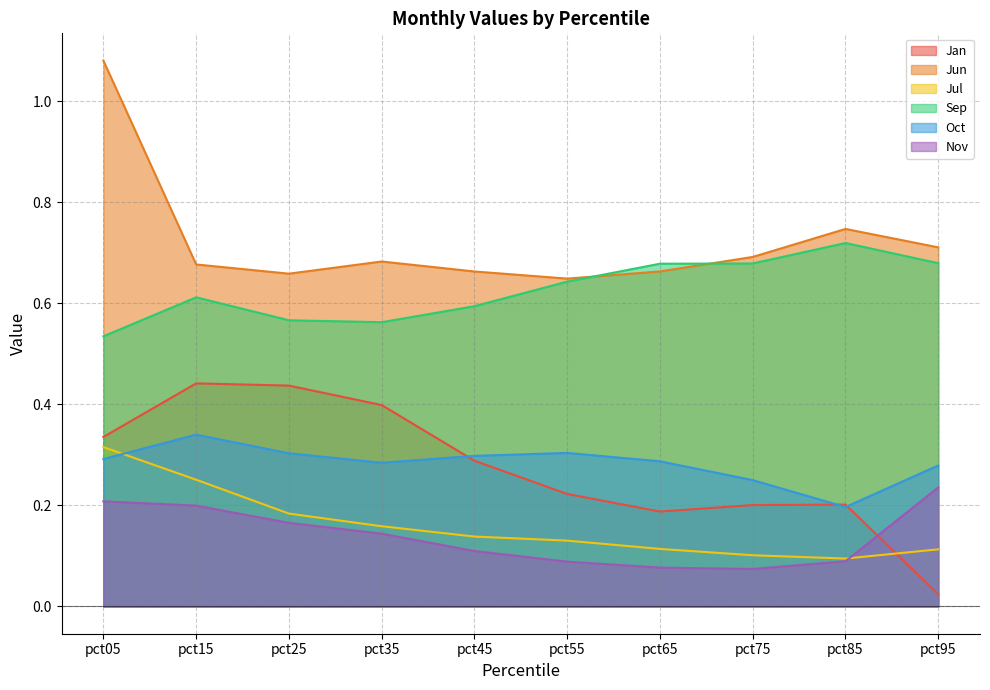

Rank the series by their maximum value, from highest to lowest.

Jun, Sep, Jan, Oct, Jul, Nov